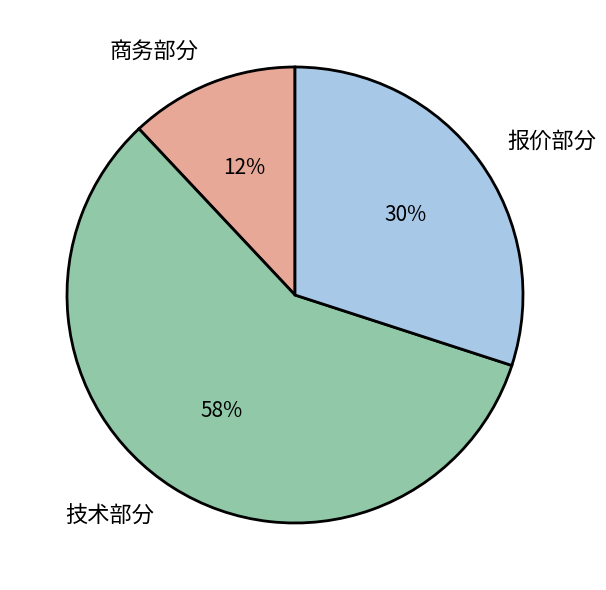

How many slices are in this pie chart?

3